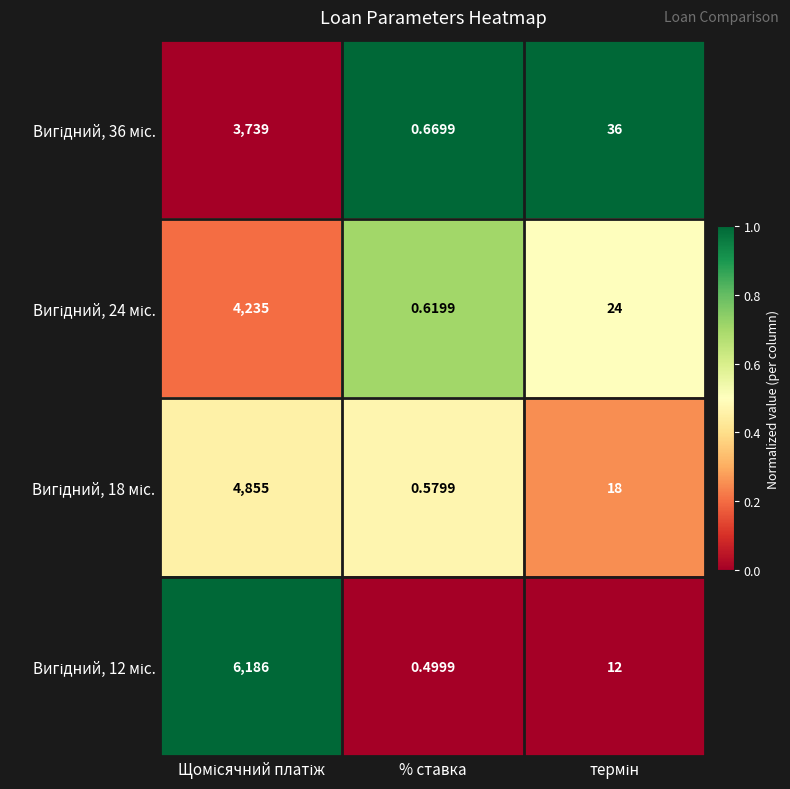

At which category does the chart reach its minimum across all series?

% ставка